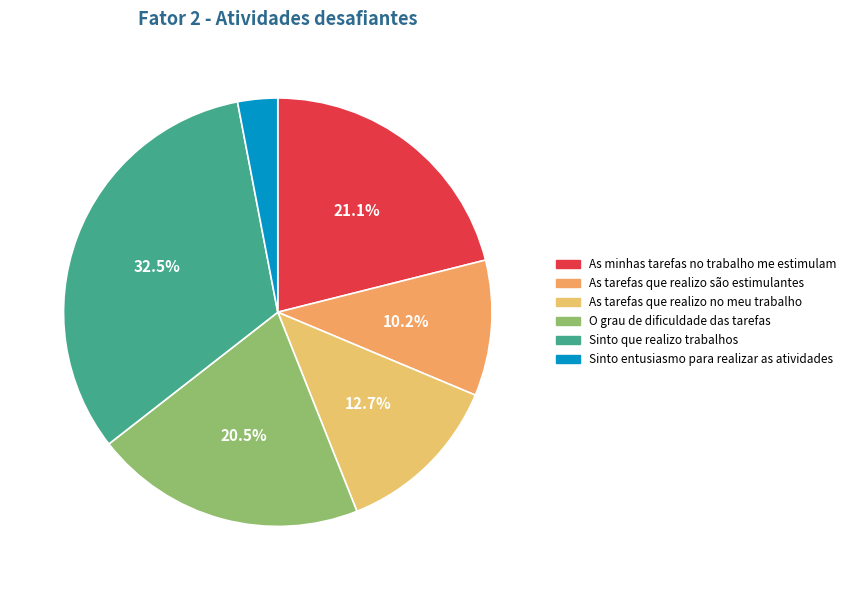

True or false: As minhas tarefas no trabalho me estimulam accounts for 21% of the total.

True